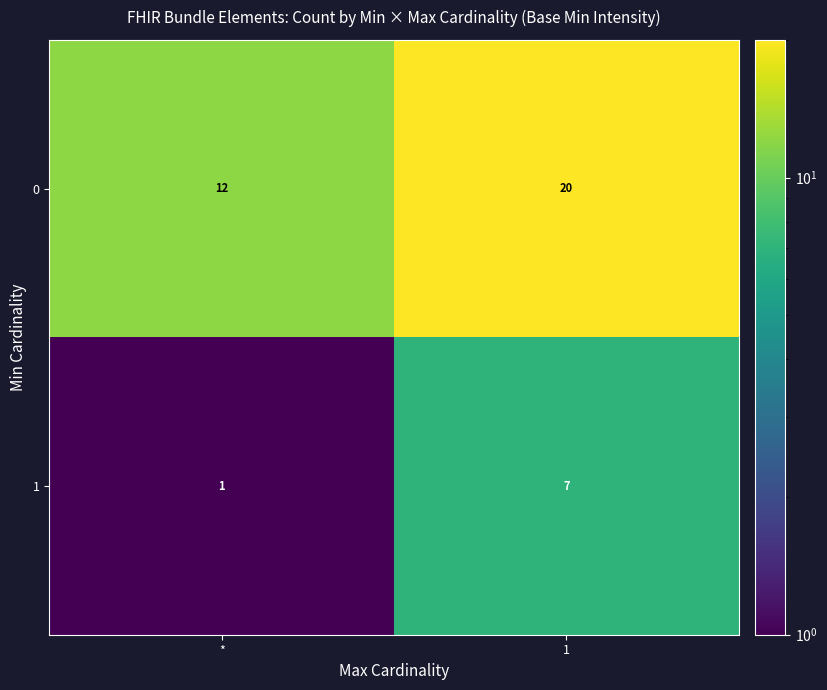

At which category is the sum across all series the highest?

1